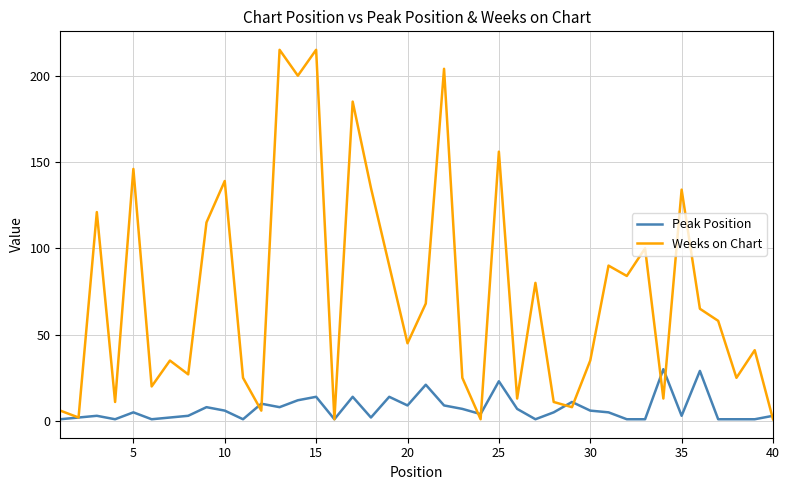

Reading left to right, list all the values displayed in this chart.

Peak Position: 1	2	3	1	5	1	2	3	8	6	1	10	8	12	14	1	14	2	14	9	21	9	7	4	23	7	1	5	11	6	5	1	1	30	3	29	1	1	1	3
Weeks on Chart: 6	2	121	11	146	20	35	27	115	139	25	6	215	200	215	1	185	135	90	45	68	204	25	1	156	13	80	11	8	35	90	84	100	13	134	65	58	25	41	1